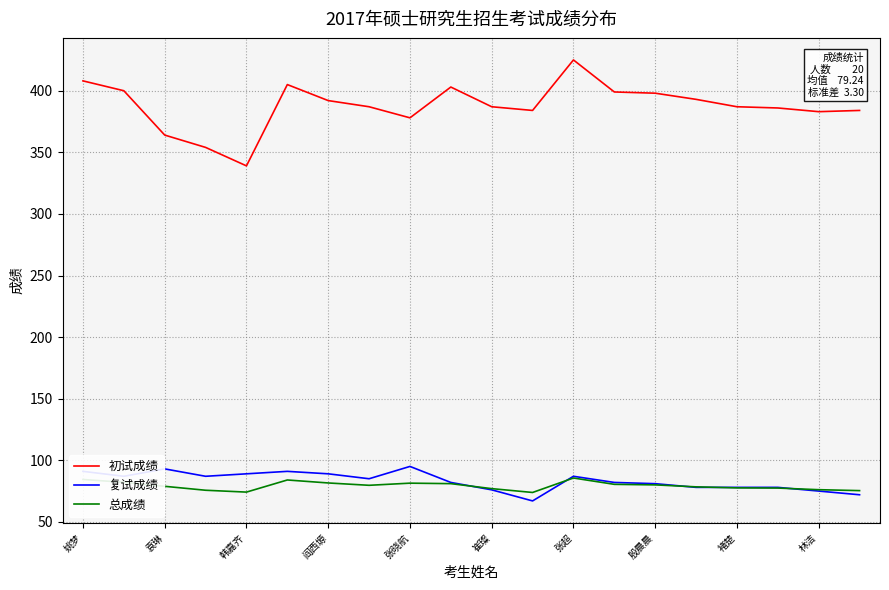

What is the lowest value of the 总成绩 series?

73.9